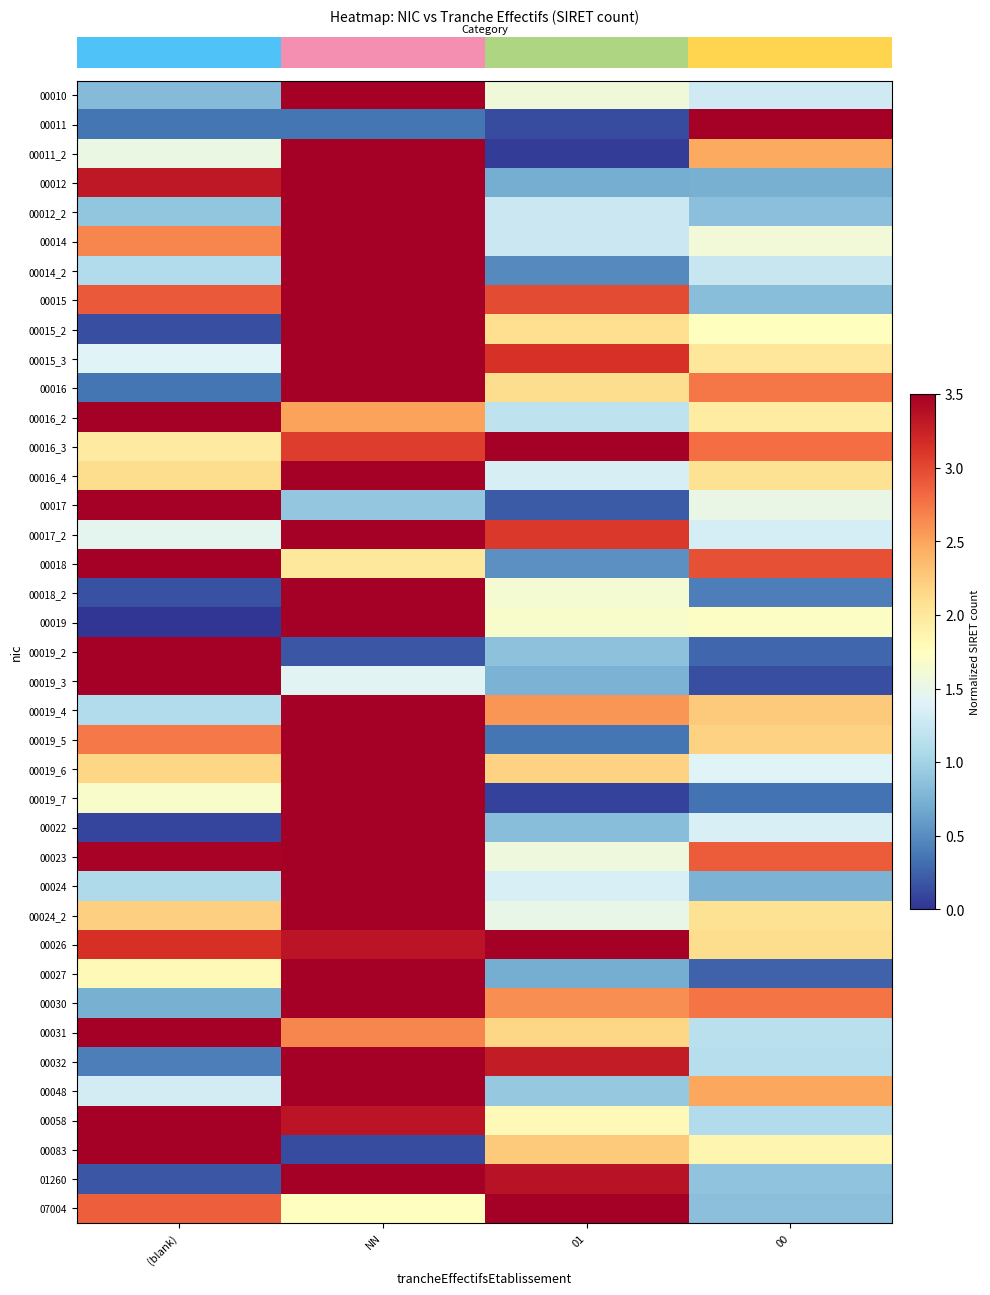

What is the difference between the highest and lowest values at 01?

3.4